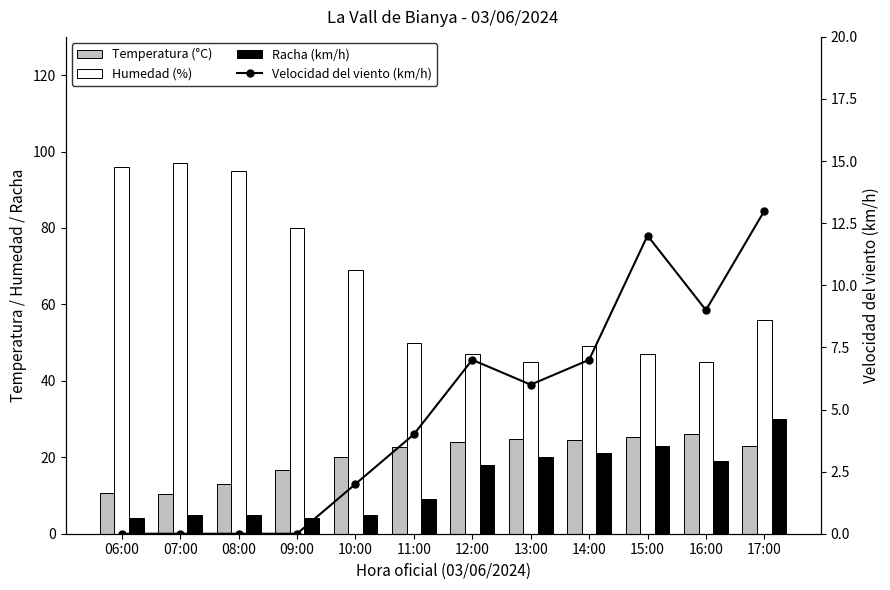

Reading right to left, extract all data points from this chart.

Temperatura (°C): 22.9	26.0	25.4	24.6	24.9	24.1	22.8	20.0	16.6	13.0	10.5	10.6
Humedad (%): 56.0	45.0	47.0	49.0	45.0	47.0	50.0	69.0	80.0	95.0	97.0	96.0
Racha (km/h): 30.0	19.0	23.0	21.0	20.0	18.0	9.0	5.0	4.0	5.0	5.0	4.0
Velocidad del viento (km/h): 13.0	9.0	12.0	7.0	6.0	7.0	4.0	2.0	0.0	0.0	0.0	0.0